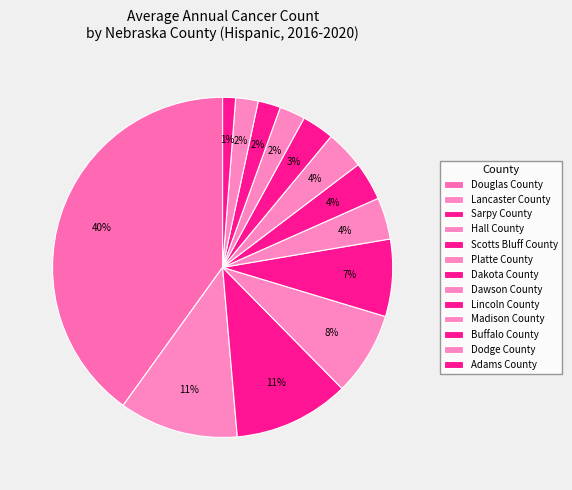

How many slices are in this pie chart?

13